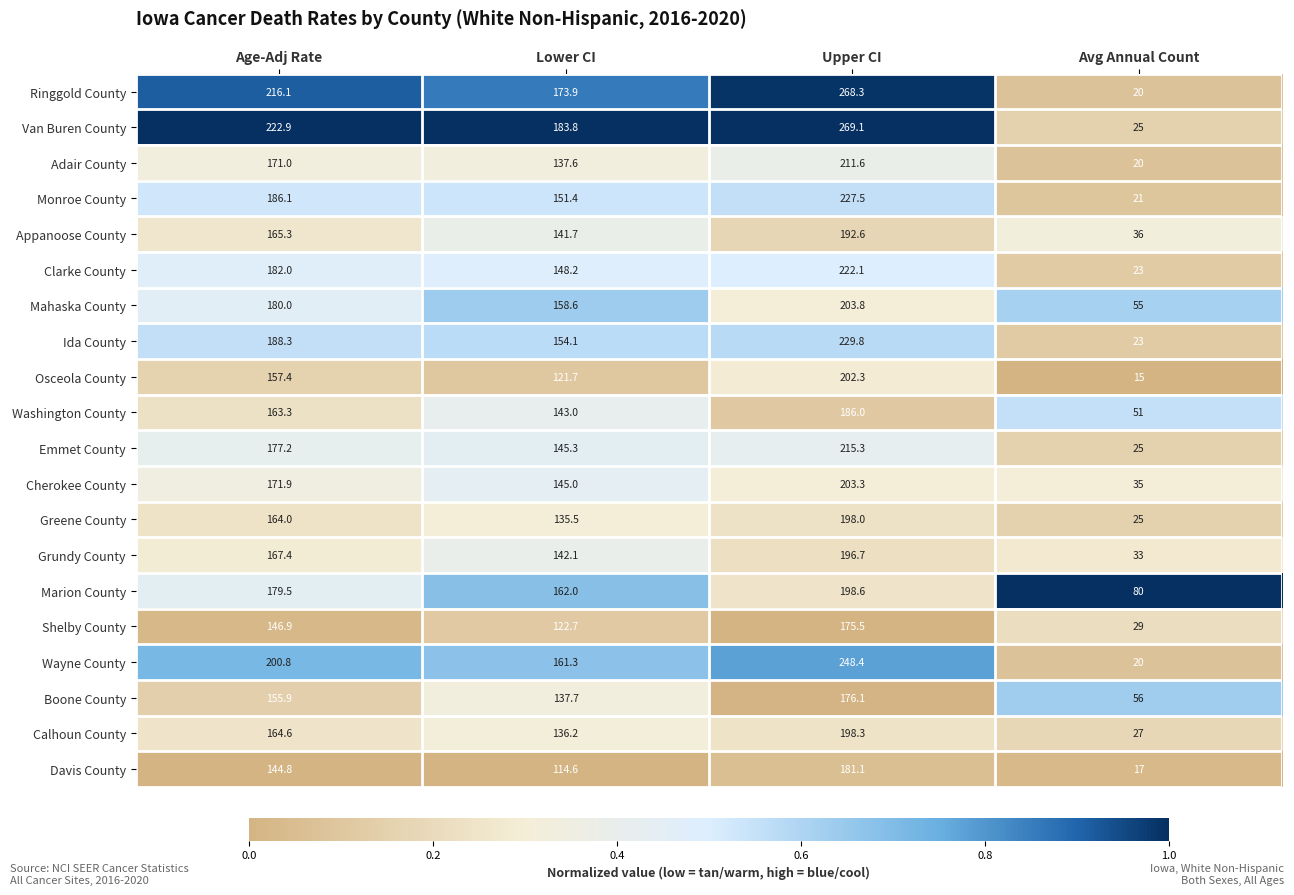

What is the total value across all series at Age-Adj Rate?

3505.4